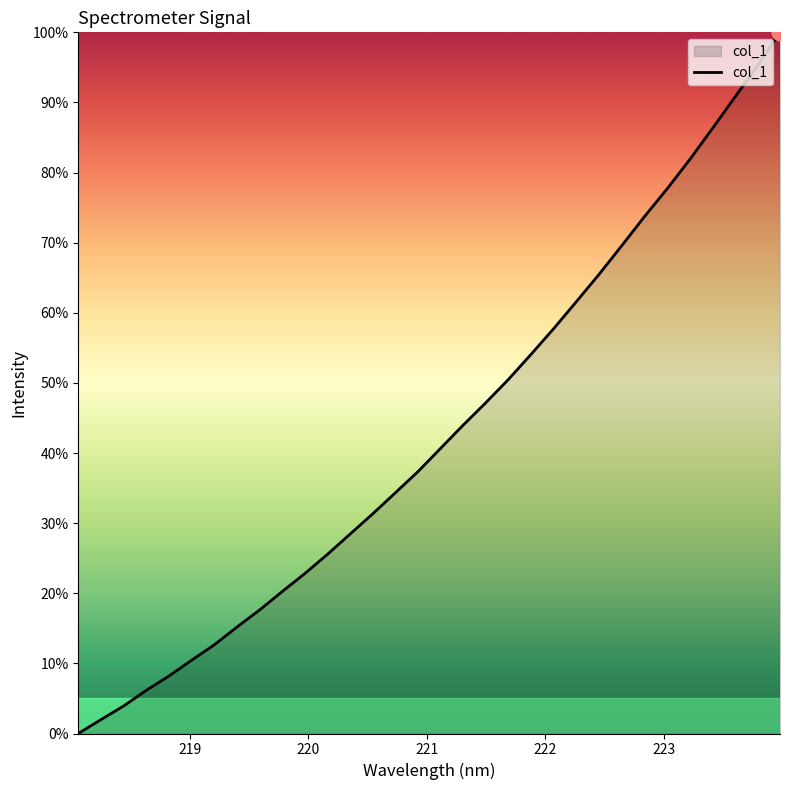

How many values are above zero?

31